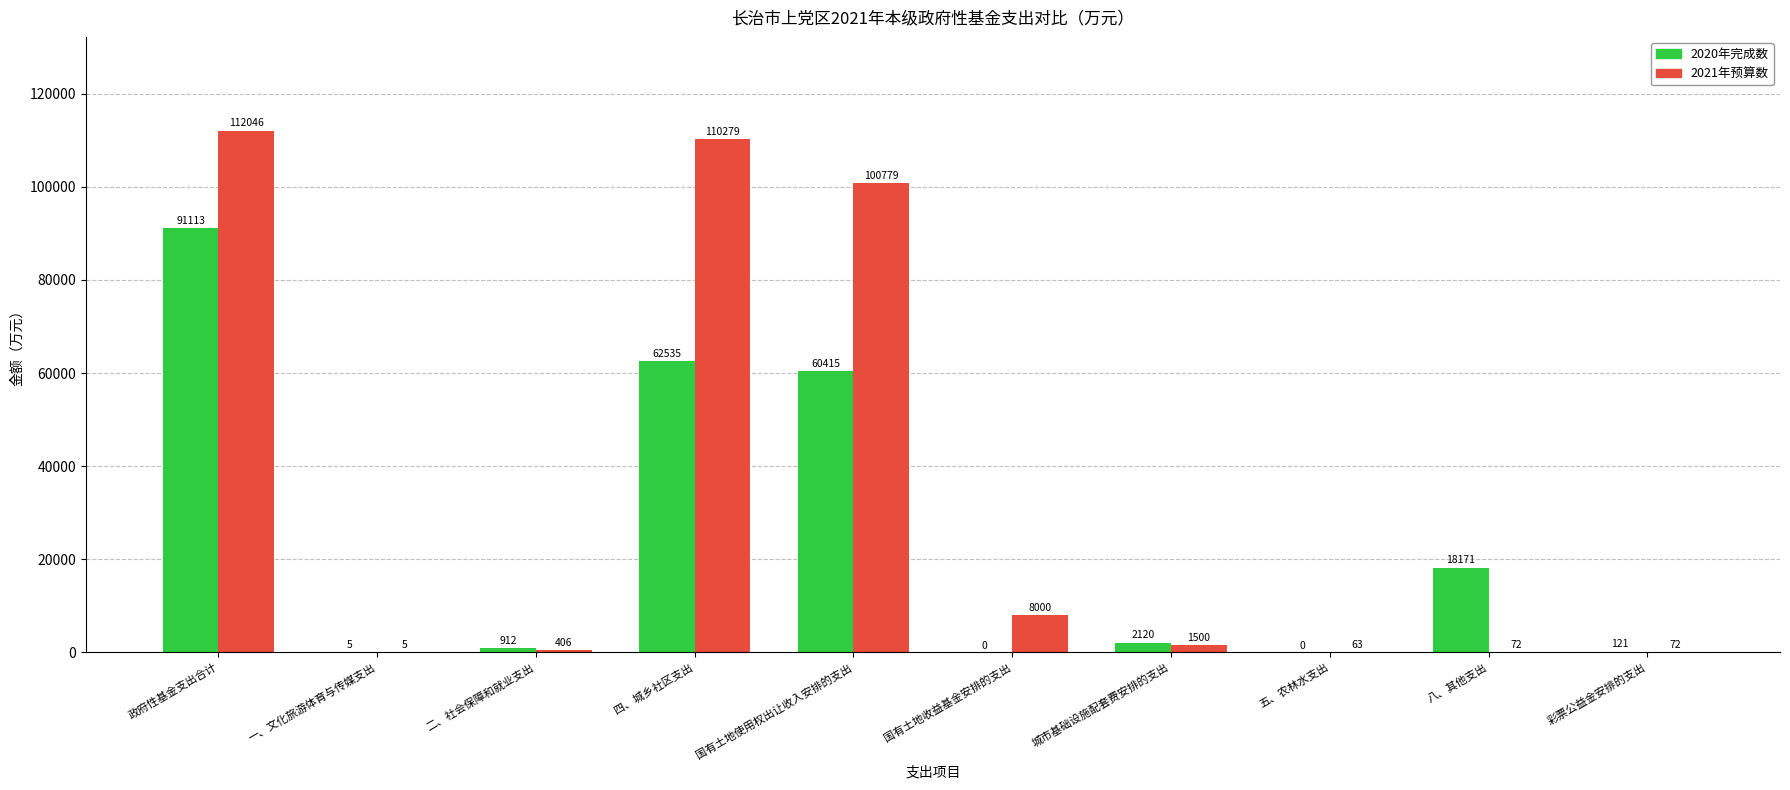

At which label does 2021年预算数 first exceed 1500?

政府性基金支出合计